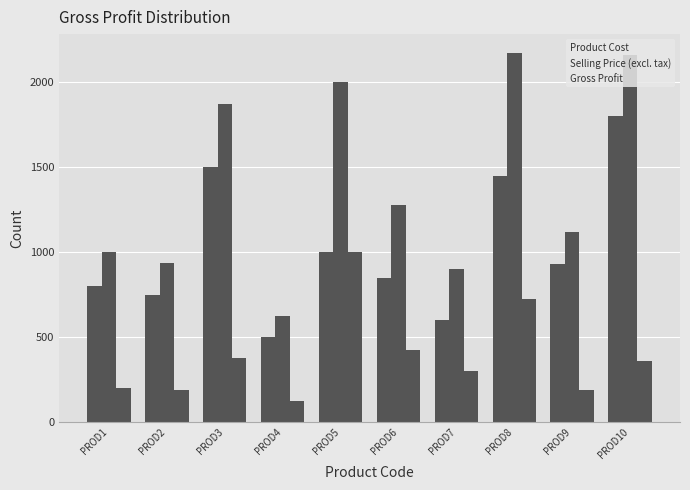

Is it true that Selling Price (excl. tax) equals 2876.9 at PROD8?

False